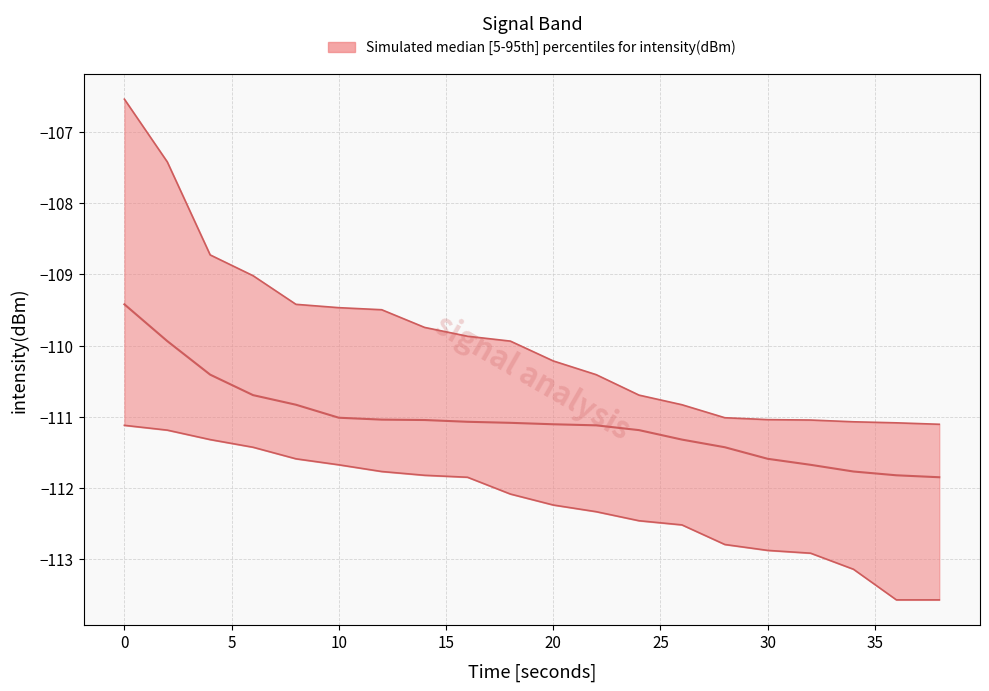

Is this an area chart (filled region under the line)?

No